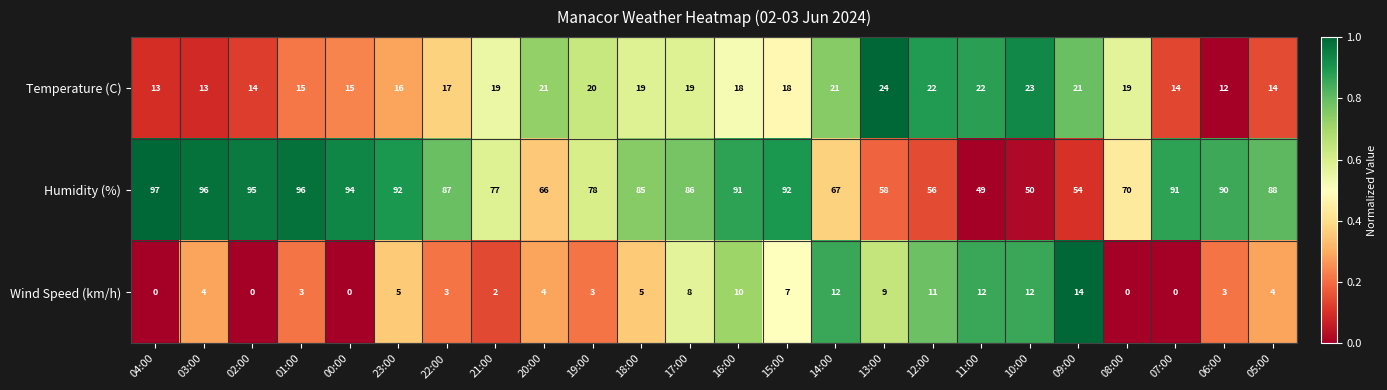

Is the value of Humidity (%) at 14:00 greater than the value of Wind Speed (km/h) at 00:00?

Yes